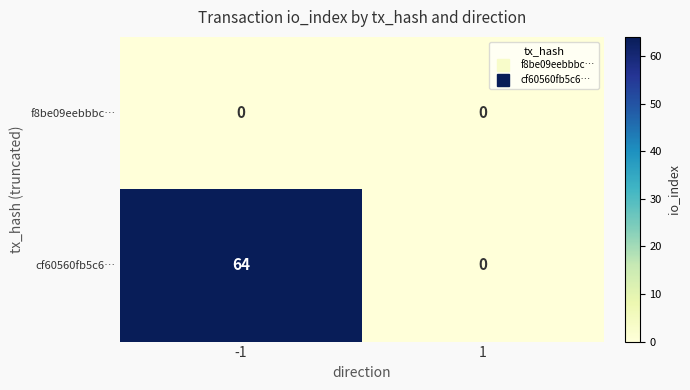

Which series has the widest spread of values?

cf60560fb5c6…